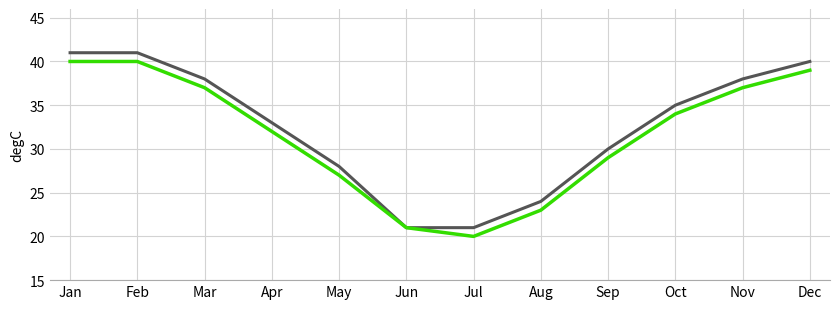

What is the greatest value displayed?

41